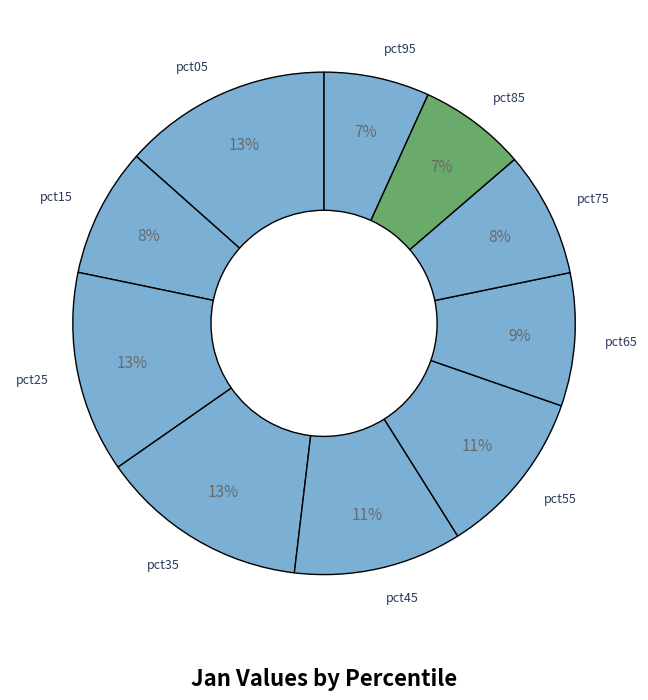

Count the number of slices in the pie.

10